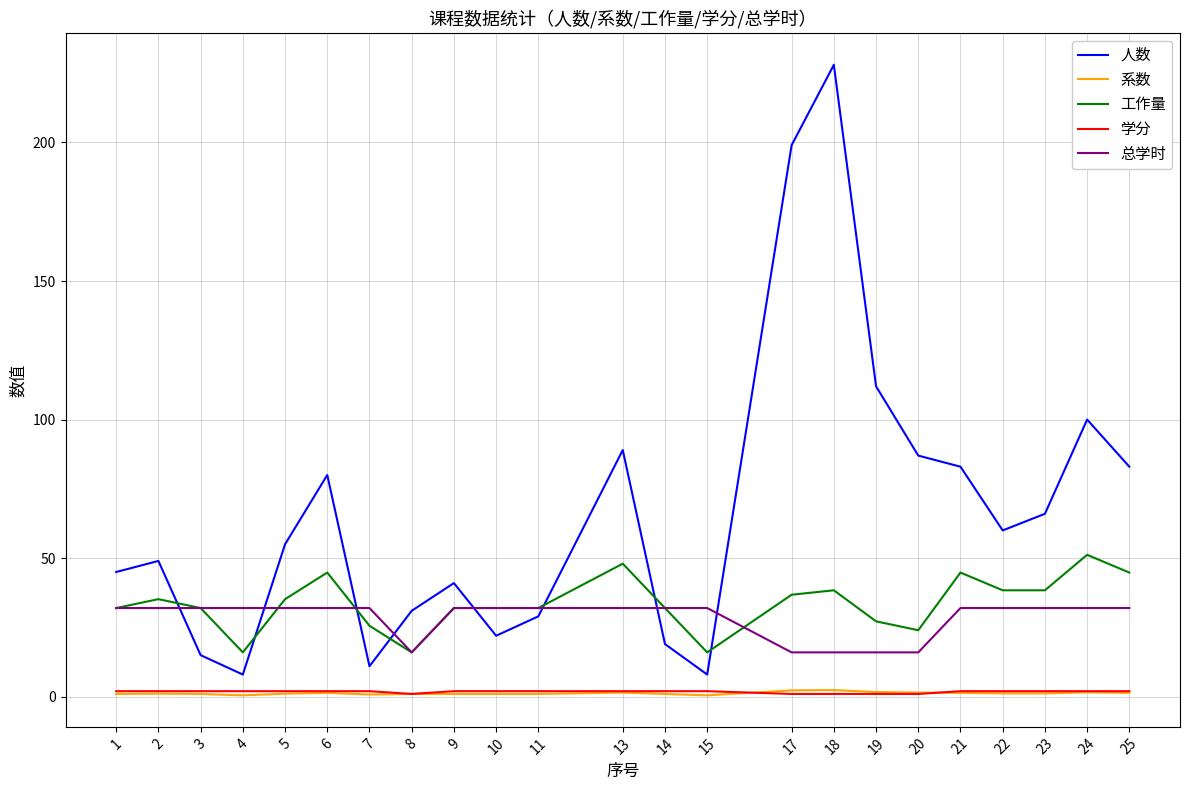

Is it true that 系数 equals 1.5 at 20?

True